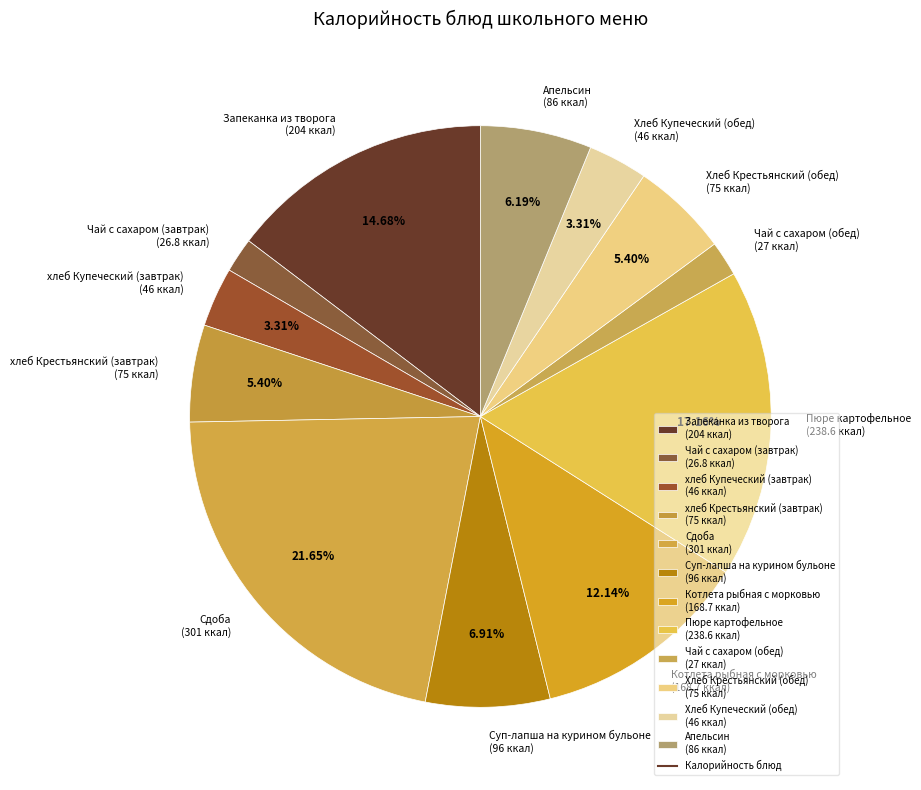

Combined, do Хлеб Крестьянский (обед) and Пюре картофельное account for over 50%?

No